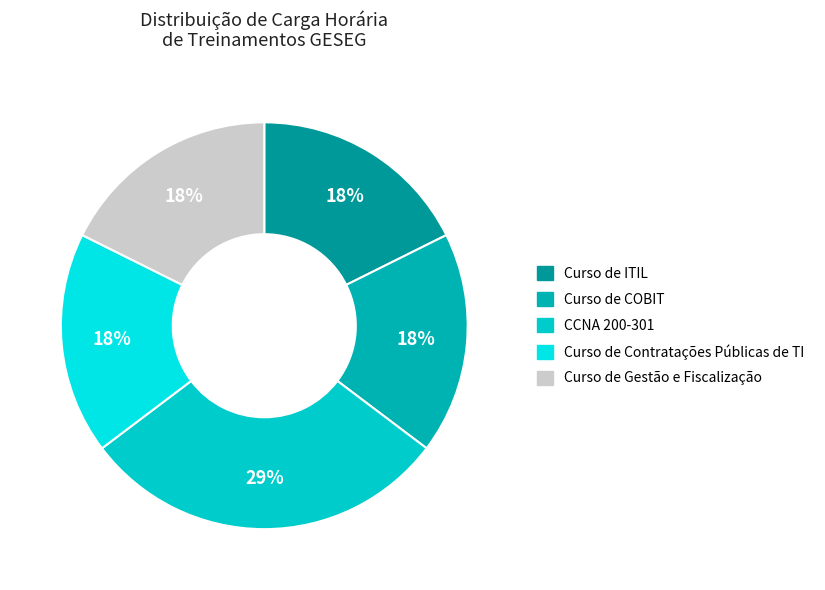

Does Curso de Gestão e Fiscalização represent more than half of the total?

No